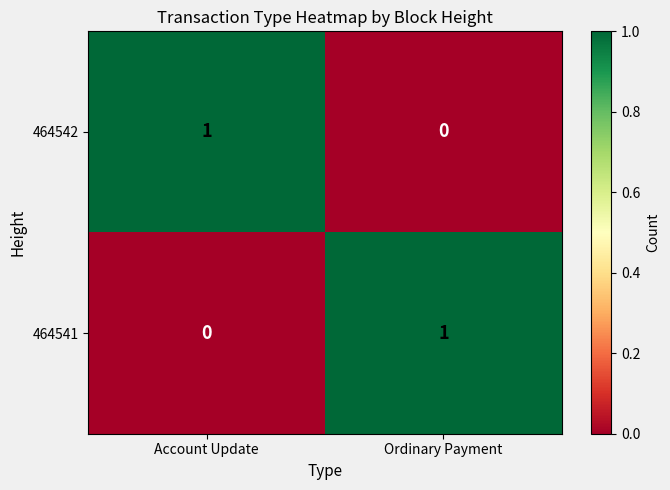

At how many categories does at least one series exceed 0?

2